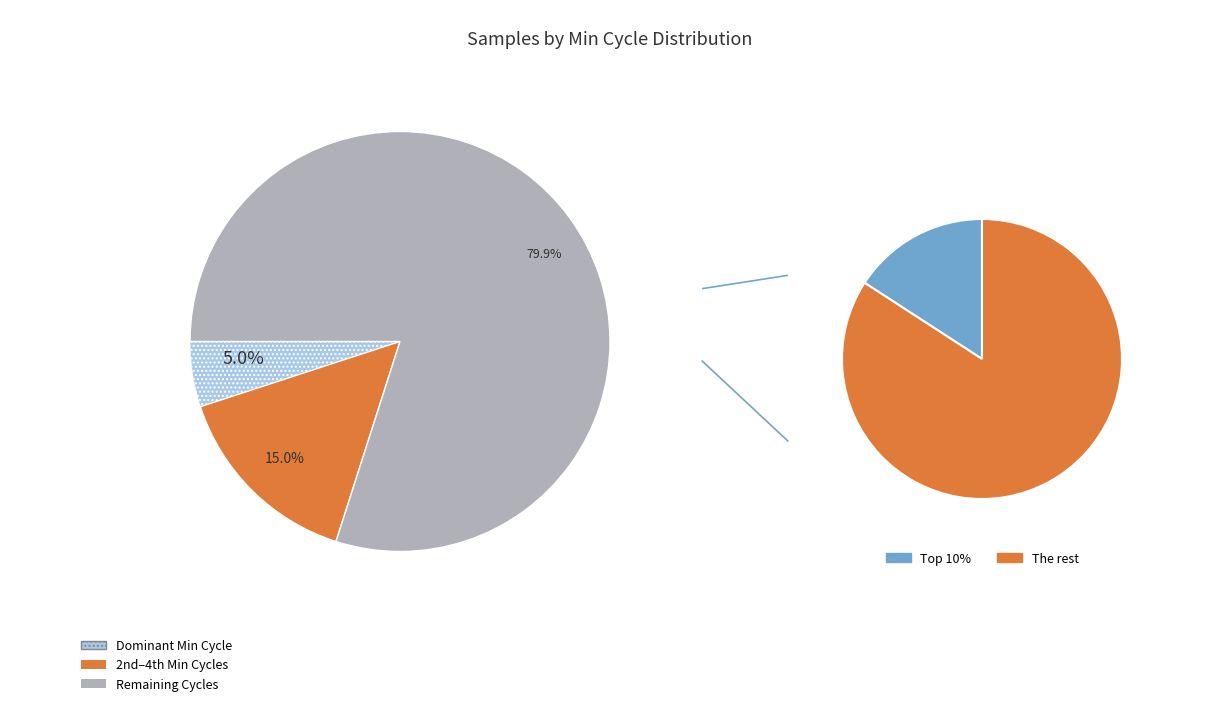

Does 19942 represent more than half of the total?

No